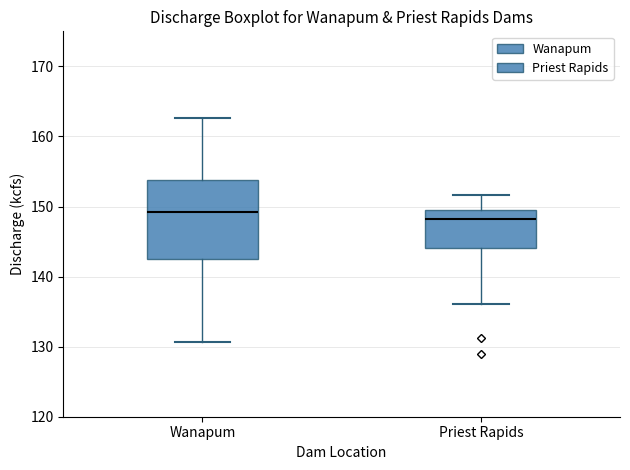

Reading left to right, transcribe this box plot: for each box, give where its median line is, the range the box spans, and where its two whiskers end, as read against the y-axis. The values are not printed on the chart, so give them approximately, as read against the axis.

Wanapum: median 149, box 142 to 154, whiskers 131 to 163
Priest Rapids: median 148, box 144 to 150, whiskers 136 to 152